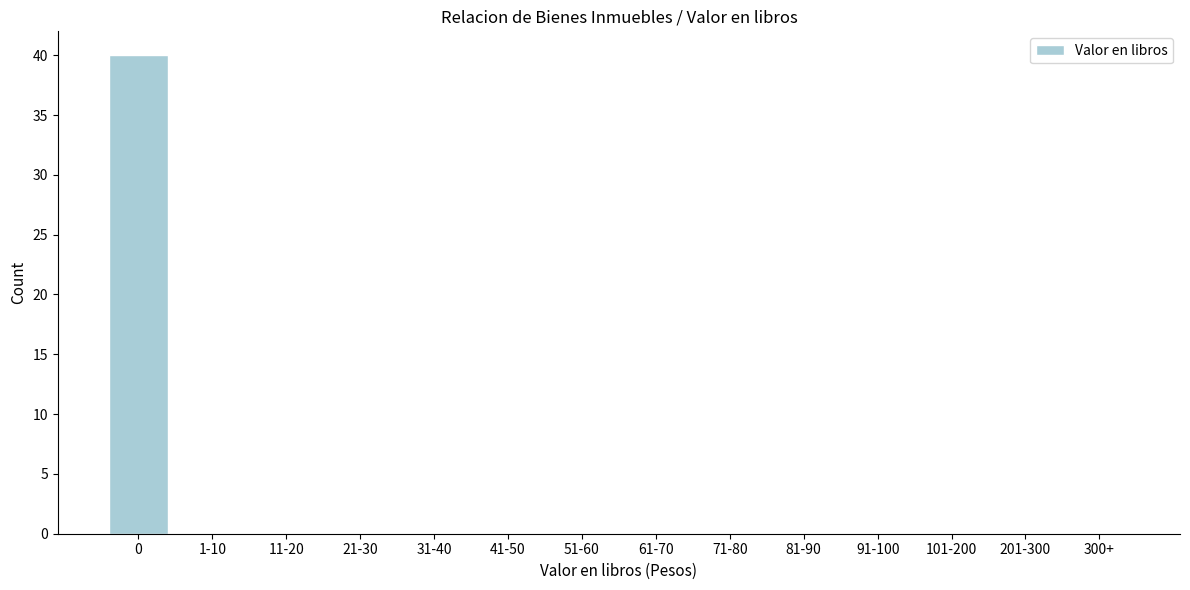

Reading left to right, list all the values displayed in this chart.

0=40	1-10=0	11-20=0	21-30=0	31-40=0	41-50=0	51-60=0	61-70=0	71-80=0	81-90=0	91-100=0	101-200=0	201-300=0	300+=0